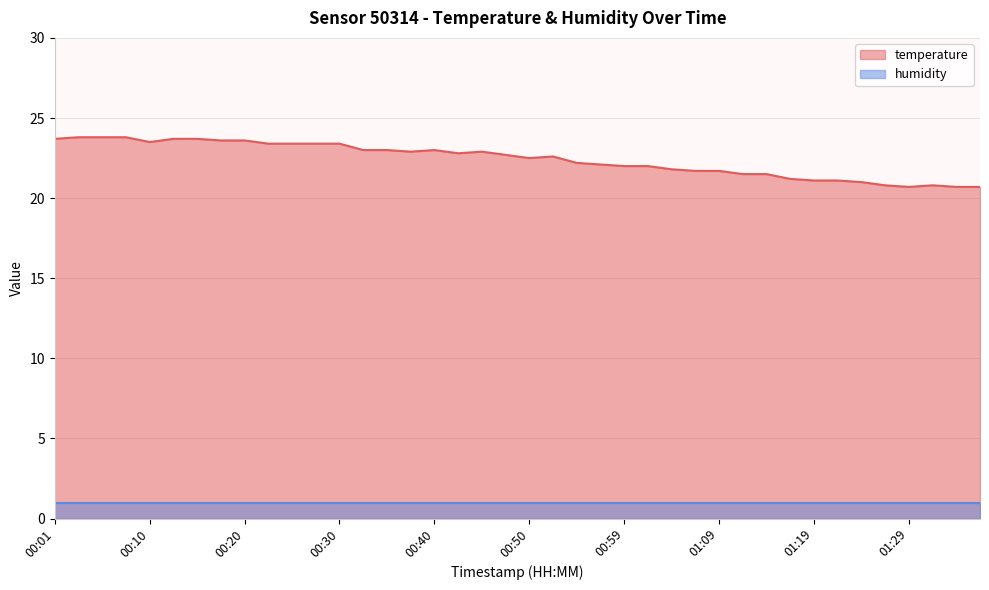

What is the change in value from 00:20 to 01:29?

-2.9